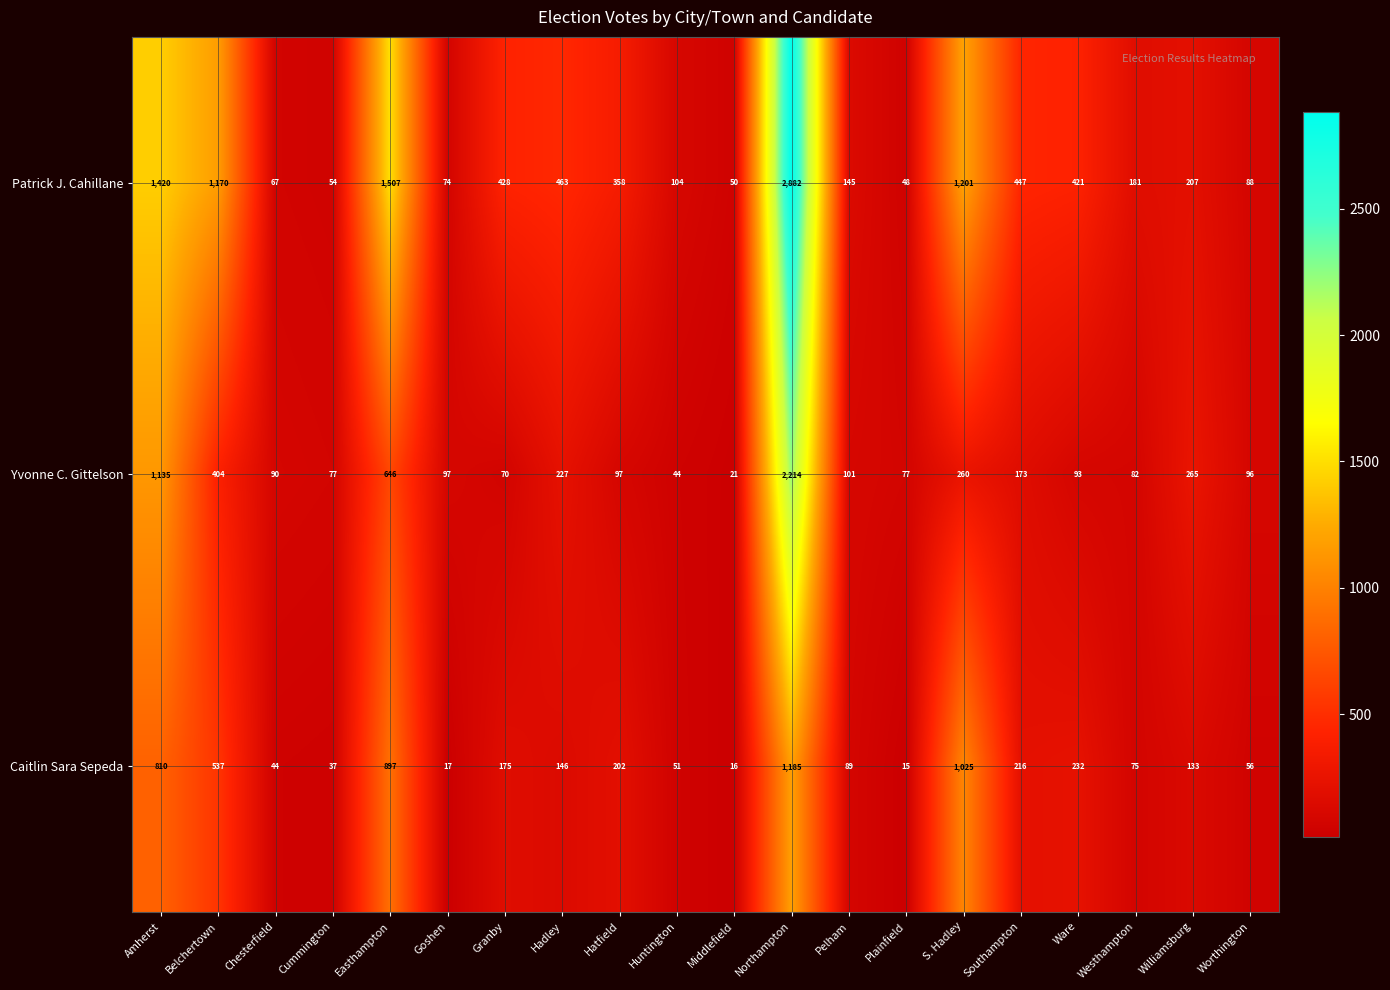

At which category does the chart reach its peak across all series?

Northampton